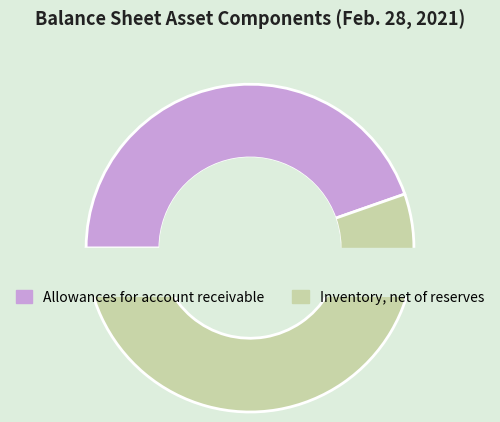

Combined, what portion of the pie is Inventory, net of reserves and Allowances for account receivable?

100.0%